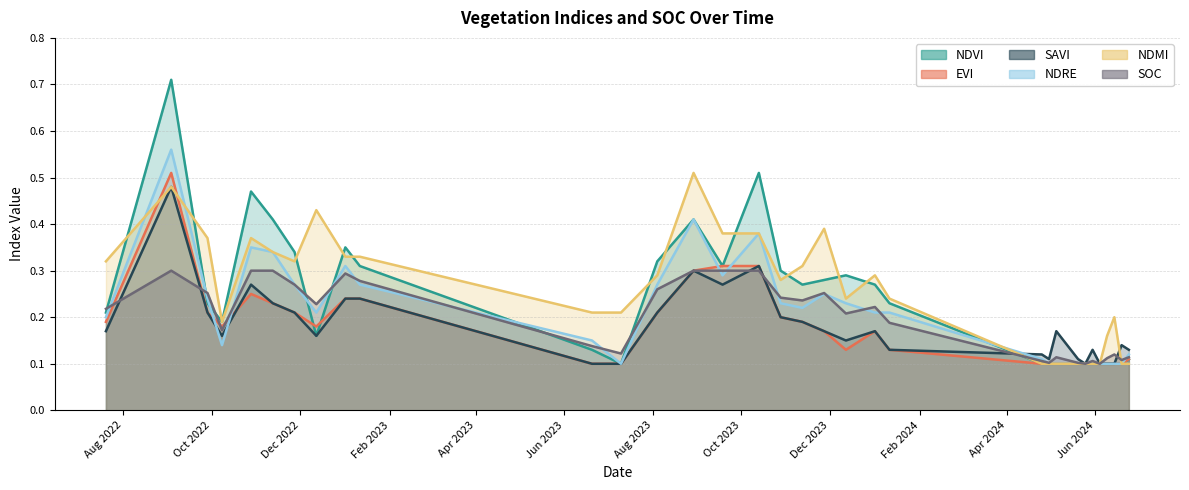

What are all the series names shown in the legend?

ndvi, evi, savi, ndre, ndmi, soc